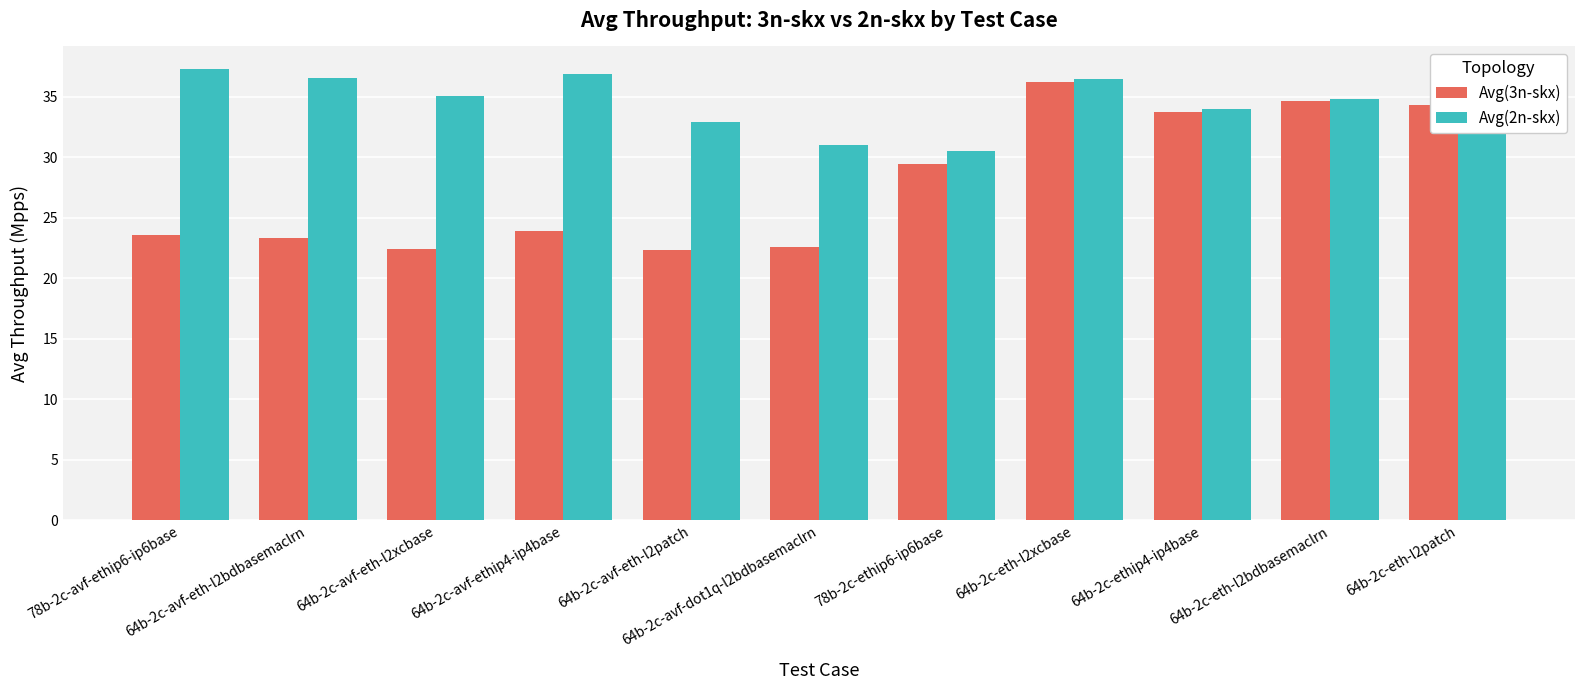

What is the smallest value displayed?

22.3